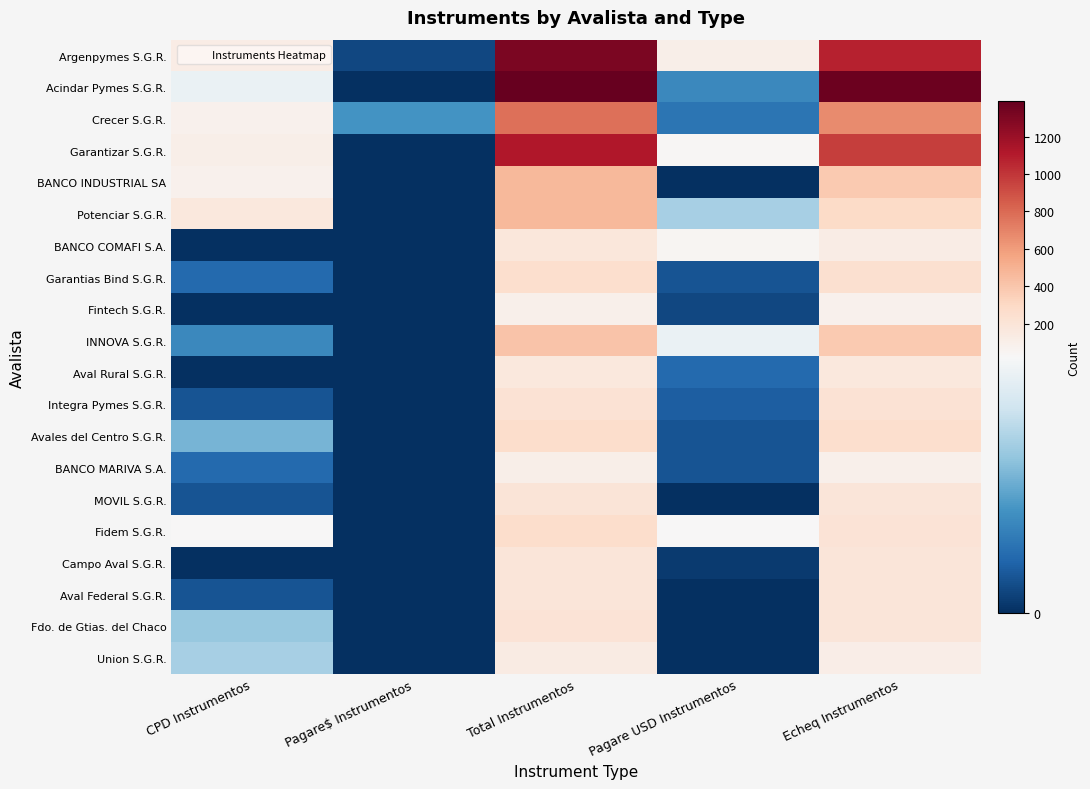

Reading right to left, transcribe all the data shown in this chart.

Argenpymes S.G.R.: Echeq Instrumentos=1075	Pagare USD Instrumentos=103	Total Instrumentos=1309	Pagare$ Instrumentos=2	CPD Instrumentos=129
Acindar Pymes S.G.R.: Echeq Instrumentos=1361	Pagare USD Instrumentos=8	Total Instrumentos=1390	Pagare$ Instrumentos=0	CPD Instrumentos=21
Crecer S.G.R.: Echeq Instrumentos=674	Pagare USD Instrumentos=6	Total Instrumentos=772	Pagare$ Instrumentos=9	CPD Instrumentos=83
Garantizar S.G.R.: Echeq Instrumentos=969	Pagare USD Instrumentos=43	Total Instrumentos=1113	Pagare$ Instrumentos=0	CPD Instrumentos=101
BANCO INDUSTRIAL SA: Echeq Instrumentos=384	Pagare USD Instrumentos=0	Total Instrumentos=461	Pagare$ Instrumentos=0	CPD Instrumentos=77
Potenciar S.G.R.: Echeq Instrumentos=289	Pagare USD Instrumentos=15	Total Instrumentos=468	Pagare$ Instrumentos=0	CPD Instrumentos=164
BANCO COMAFI S.A.: Echeq Instrumentos=120	Pagare USD Instrumentos=53	Total Instrumentos=173	Pagare$ Instrumentos=0	CPD Instrumentos=0
Garantias Bind S.G.R.: Echeq Instrumentos=240	Pagare USD Instrumentos=3	Total Instrumentos=248	Pagare$ Instrumentos=0	CPD Instrumentos=5
Fintech S.G.R.: Echeq Instrumentos=85	Pagare USD Instrumentos=2	Total Instrumentos=87	Pagare$ Instrumentos=0	CPD Instrumentos=0
INNOVA S.G.R.: Echeq Instrumentos=384	Pagare USD Instrumentos=21	Total Instrumentos=413	Pagare$ Instrumentos=0	CPD Instrumentos=8
Aval Rural S.G.R.: Echeq Instrumentos=167	Pagare USD Instrumentos=5	Total Instrumentos=172	Pagare$ Instrumentos=0	CPD Instrumentos=0
Integra Pymes S.G.R.: Echeq Instrumentos=216	Pagare USD Instrumentos=4	Total Instrumentos=223	Pagare$ Instrumentos=0	CPD Instrumentos=3
Avales del Centro S.G.R.: Echeq Instrumentos=253	Pagare USD Instrumentos=3	Total Instrumentos=268	Pagare$ Instrumentos=0	CPD Instrumentos=12
BANCO MARIVA S.A.: Echeq Instrumentos=95	Pagare USD Instrumentos=3	Total Instrumentos=103	Pagare$ Instrumentos=0	CPD Instrumentos=5
MOVIL S.G.R.: Echeq Instrumentos=191	Pagare USD Instrumentos=0	Total Instrumentos=194	Pagare$ Instrumentos=0	CPD Instrumentos=3
Fidem S.G.R.: Echeq Instrumentos=212	Pagare USD Instrumentos=29	Total Instrumentos=265	Pagare$ Instrumentos=0	CPD Instrumentos=24
Campo Aval S.G.R.: Echeq Instrumentos=188	Pagare USD Instrumentos=1	Total Instrumentos=189	Pagare$ Instrumentos=0	CPD Instrumentos=0
Aval Federal S.G.R.: Echeq Instrumentos=186	Pagare USD Instrumentos=0	Total Instrumentos=189	Pagare$ Instrumentos=0	CPD Instrumentos=3
Fdo. de Gtias. del Chaco: Echeq Instrumentos=191	Pagare USD Instrumentos=0	Total Instrumentos=205	Pagare$ Instrumentos=0	CPD Instrumentos=14
Union S.G.R.: Echeq Instrumentos=117	Pagare USD Instrumentos=0	Total Instrumentos=132	Pagare$ Instrumentos=0	CPD Instrumentos=15